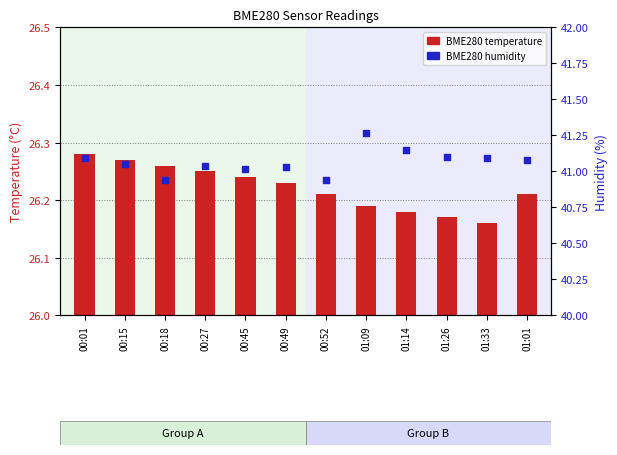

What are all the series names shown in the legend?

BME280 temperature, BME280 humidity